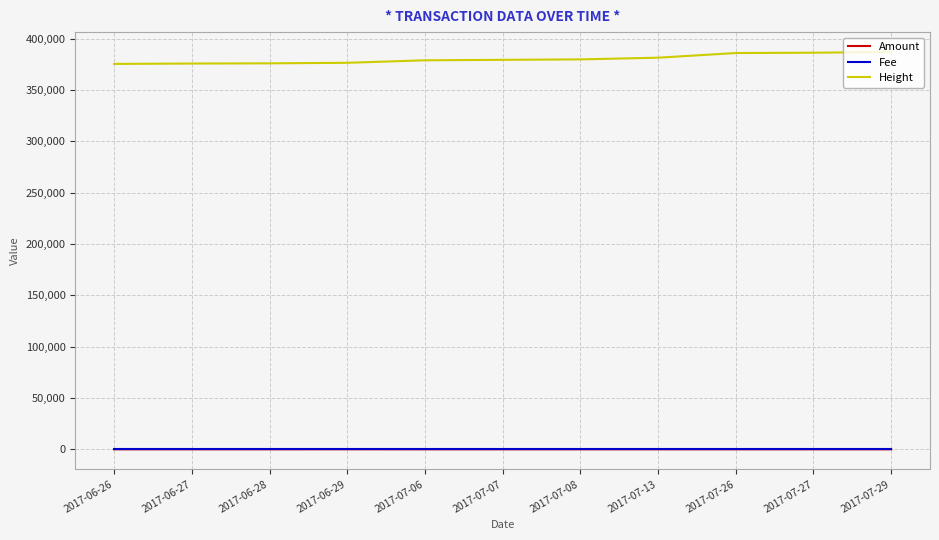

What is the sum of the Amount values at 2017-07-26 and 2017-07-06?

1.0